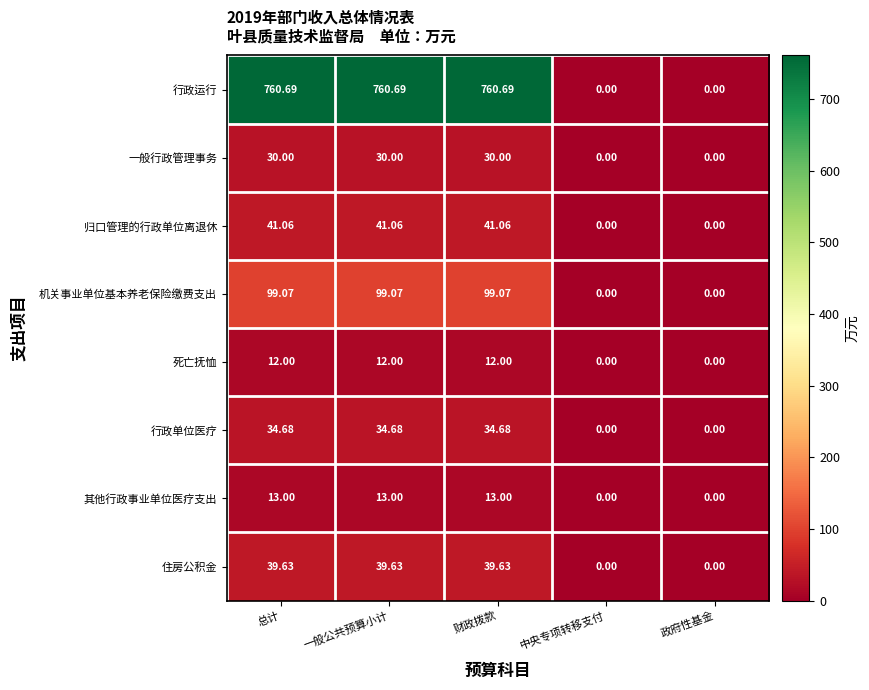

How many values in 其他行政事业单位医疗支出 are above zero?

3